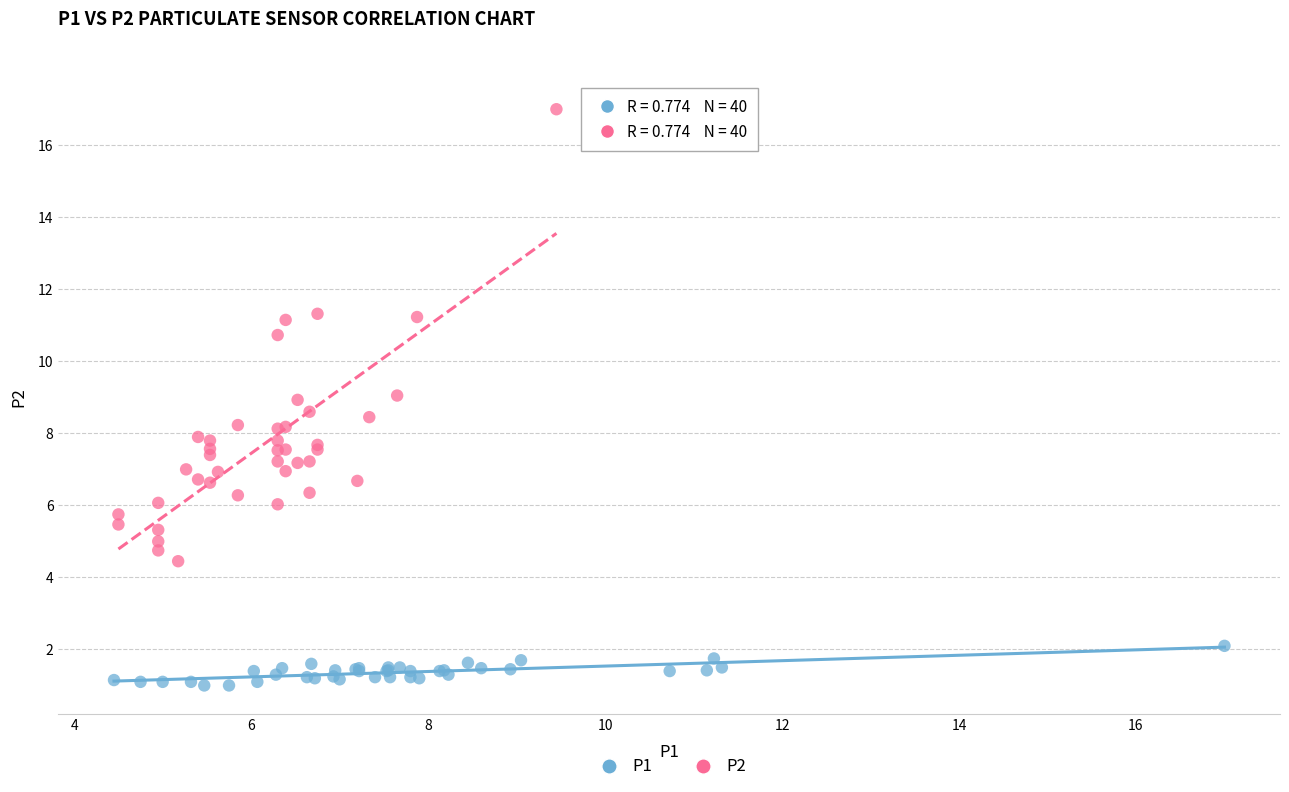

Which series contains the lowest Y value?

P1